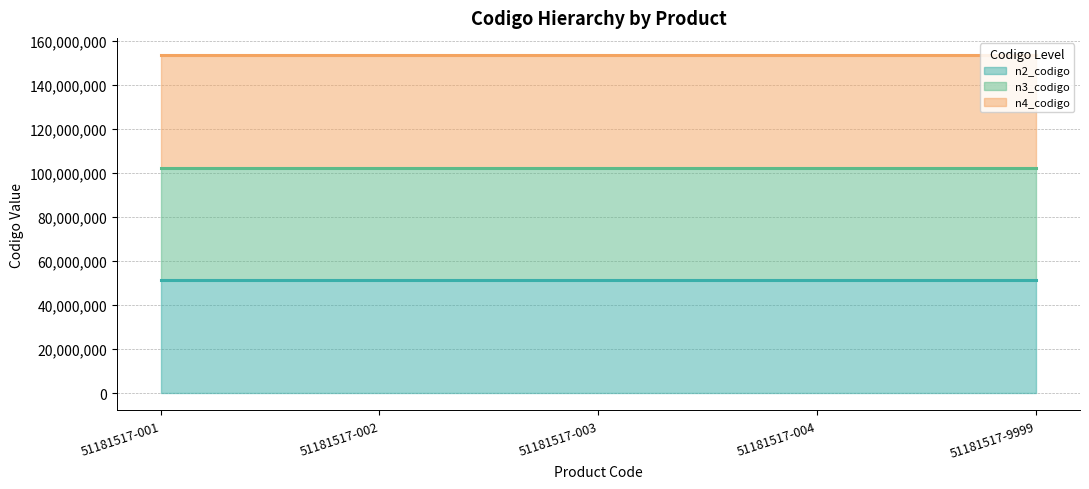

What is the highest value of the n2_codigo (line) series?

51180000